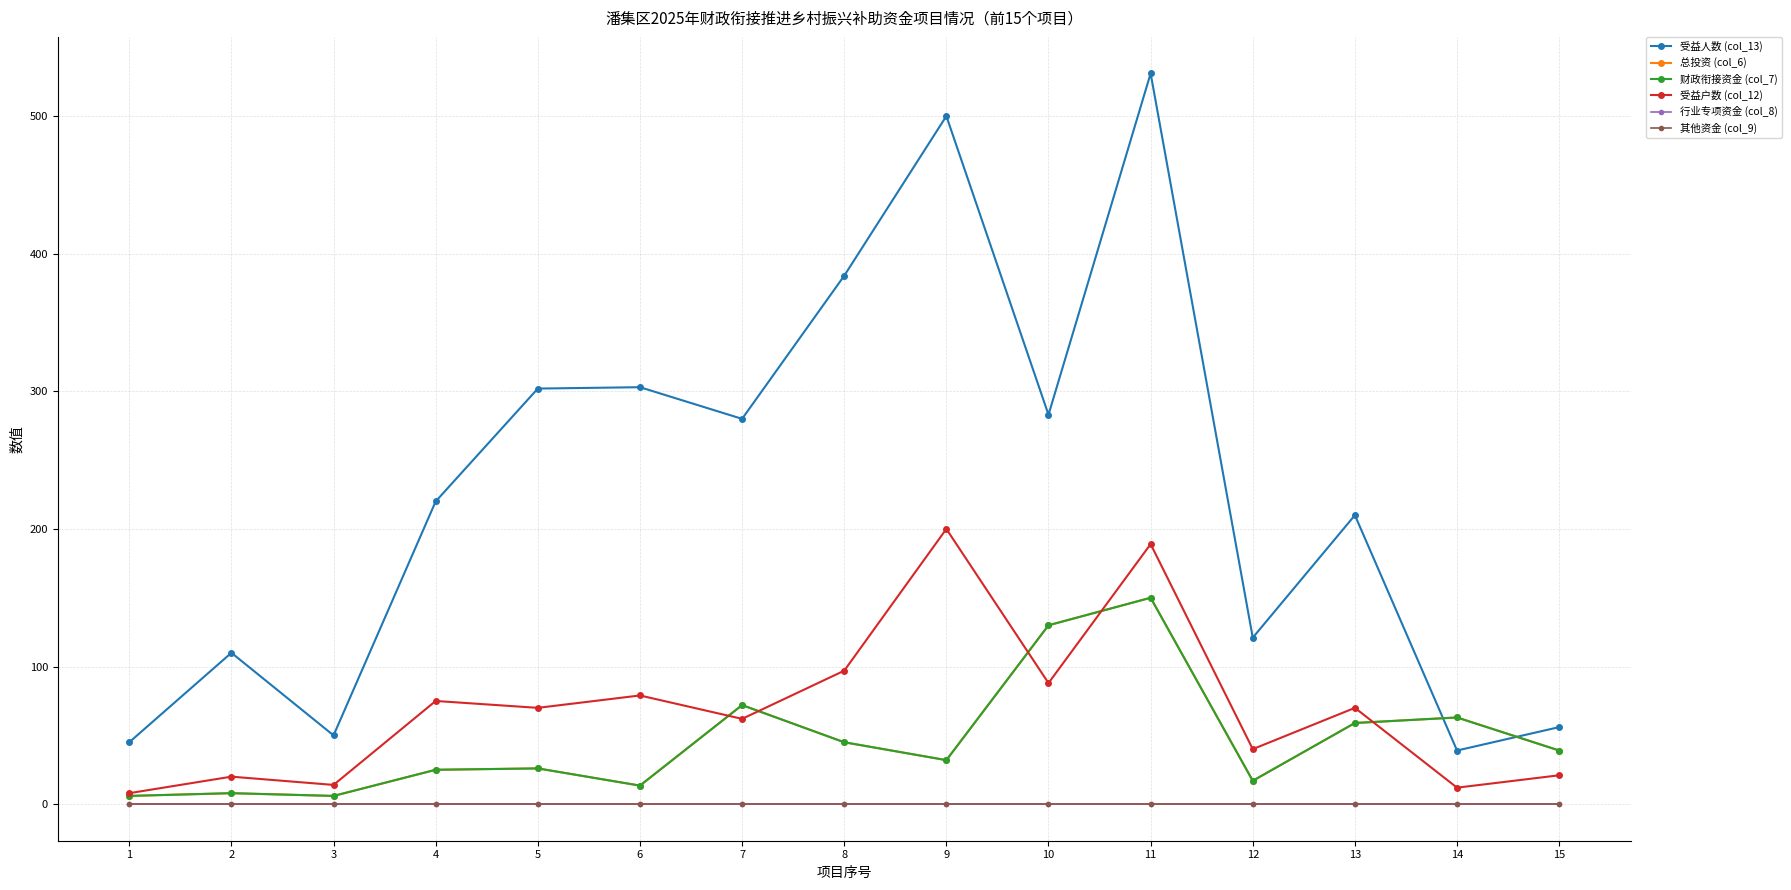

Is this an area chart (filled region under the line)?

No